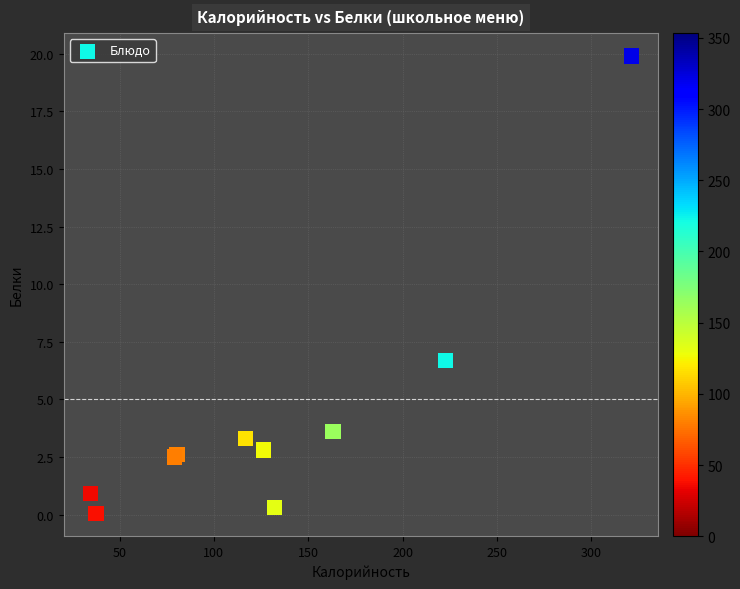

What Y value in the scatter plot is closest to 9?

6.7